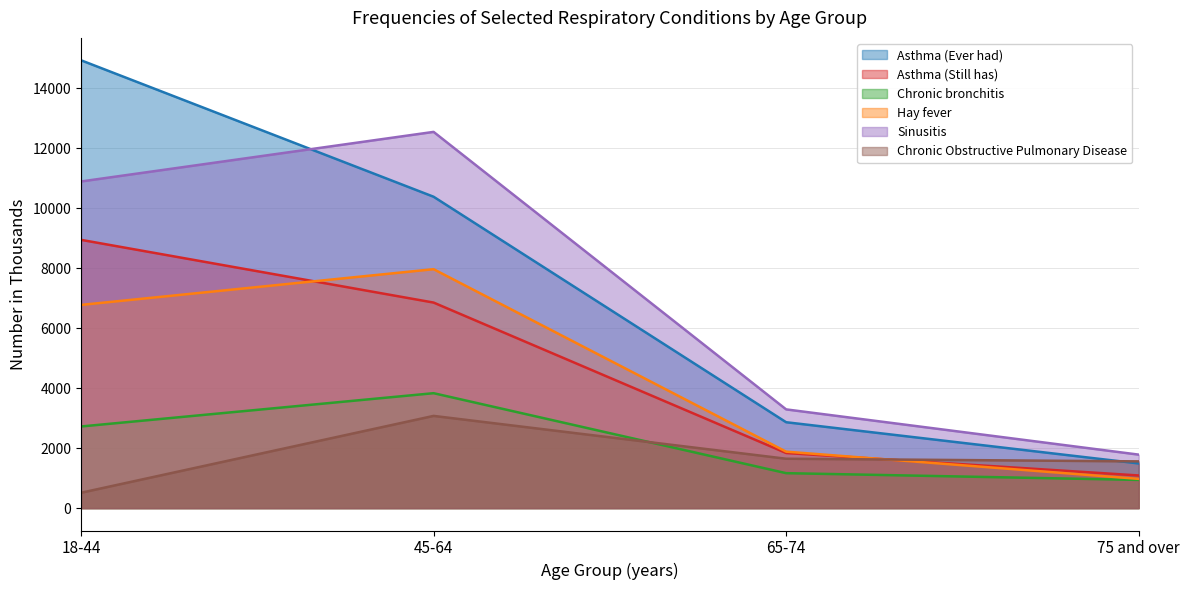

True or false: Chronic Obstructive Pulmonary Disease has a value of 4049 at 45-64.

False